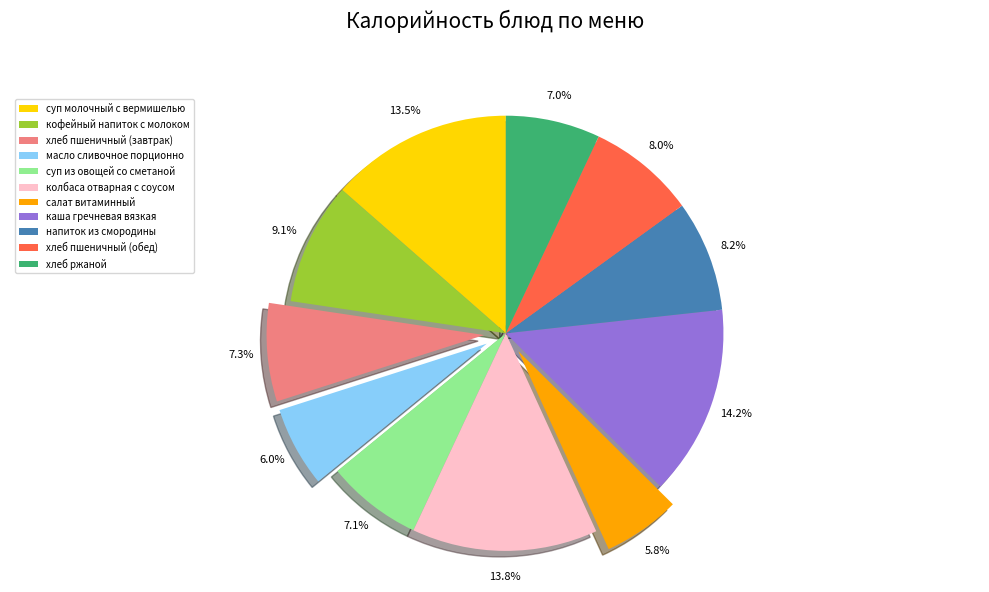

Is there a majority slice in this chart?

No